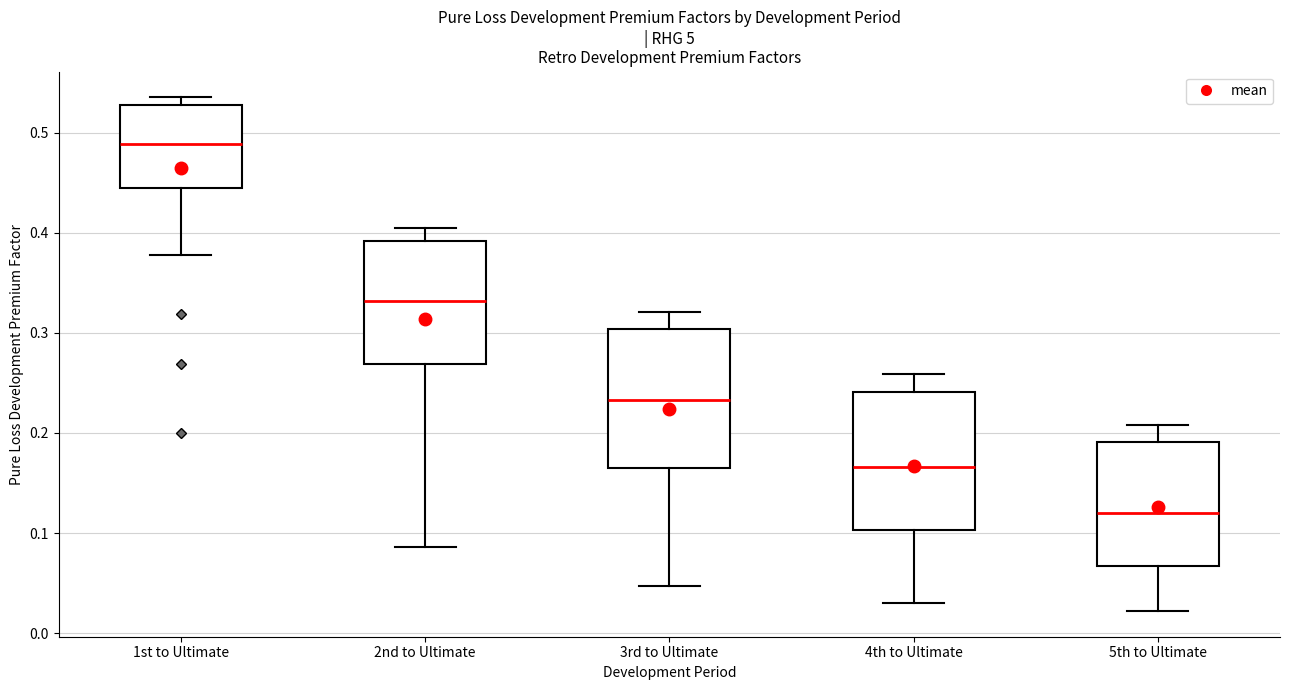

Reading left to right, read every box against the y-axis: the position of its median line, the range the box covers, and the ends of its whiskers. The values are not printed on the chart, so give them approximately, as read against the axis.

1st to Ultimate: median 0.49, box 0.44 to 0.53, whiskers 0.38 to 0.54
2nd to Ultimate: median 0.33, box 0.27 to 0.39, whiskers 0.09 to 0.40
3rd to Ultimate: median 0.23, box 0.16 to 0.30, whiskers 0.05 to 0.32
4th to Ultimate: median 0.17, box 0.10 to 0.24, whiskers 0.03 to 0.26
5th to Ultimate: median 0.12, box 0.07 to 0.19, whiskers 0.02 to 0.21